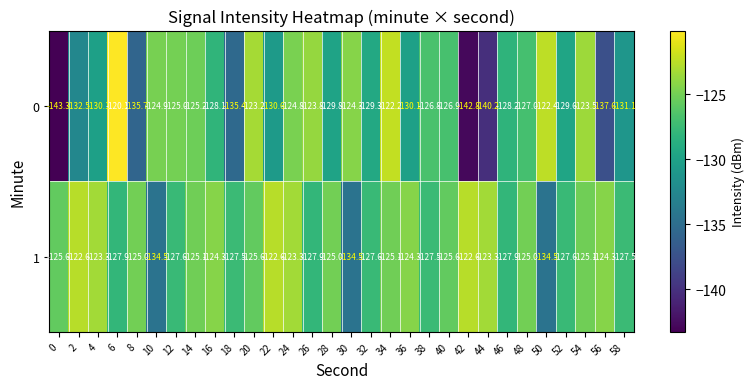

True or false: 1 has a value of -220.5 at 16.

False